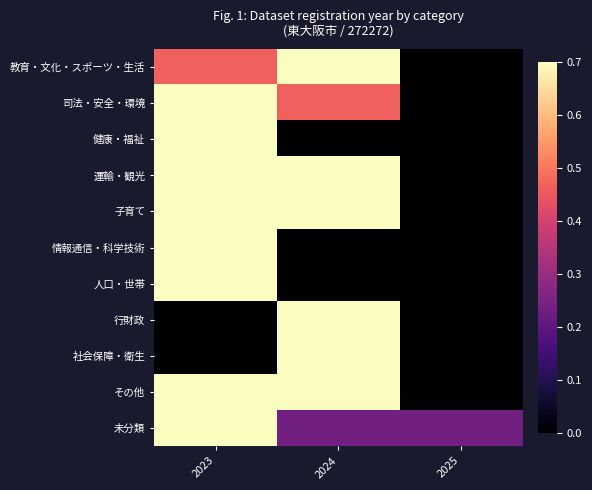

At how many categories does at least one series exceed 0?

3